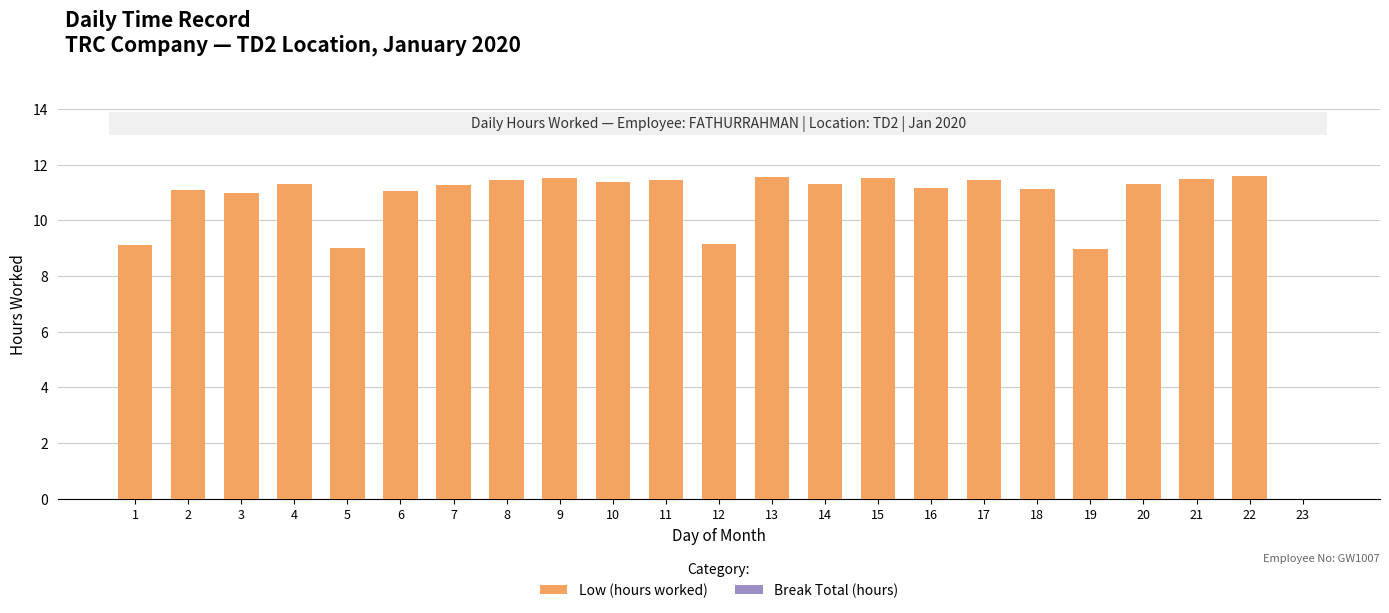

What is the greatest value displayed?

11.6